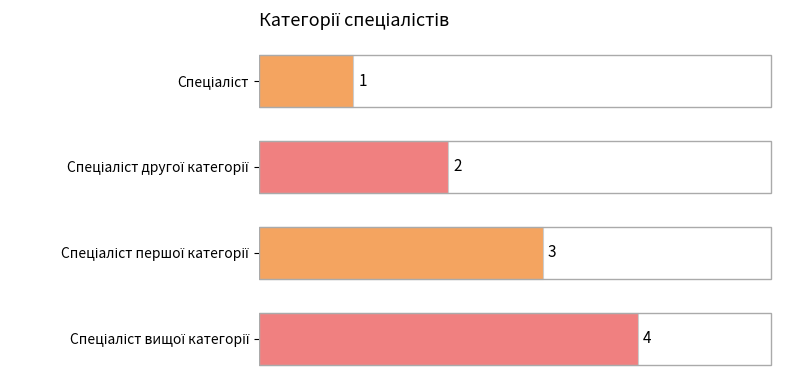

How many values are between 2 and 4?

3